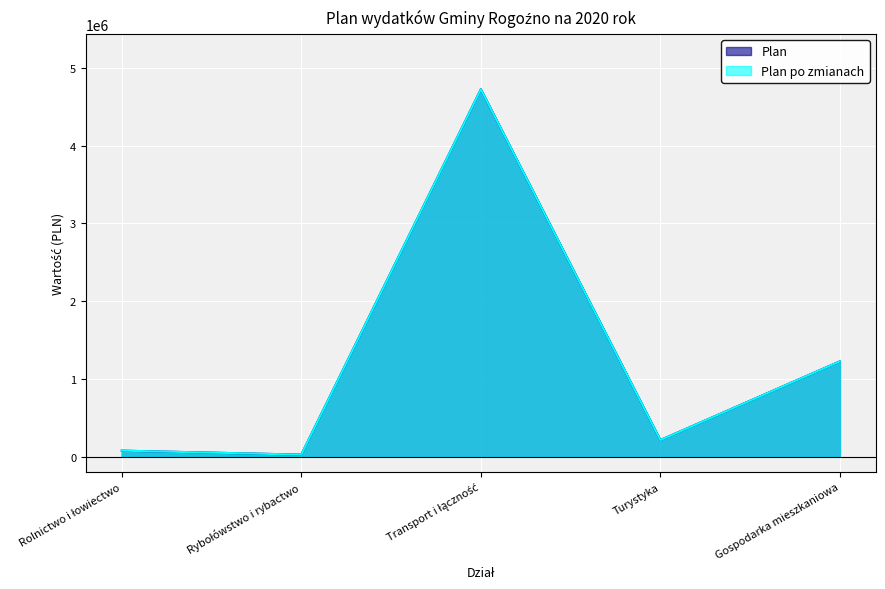

How many lines are shown in the chart?

2